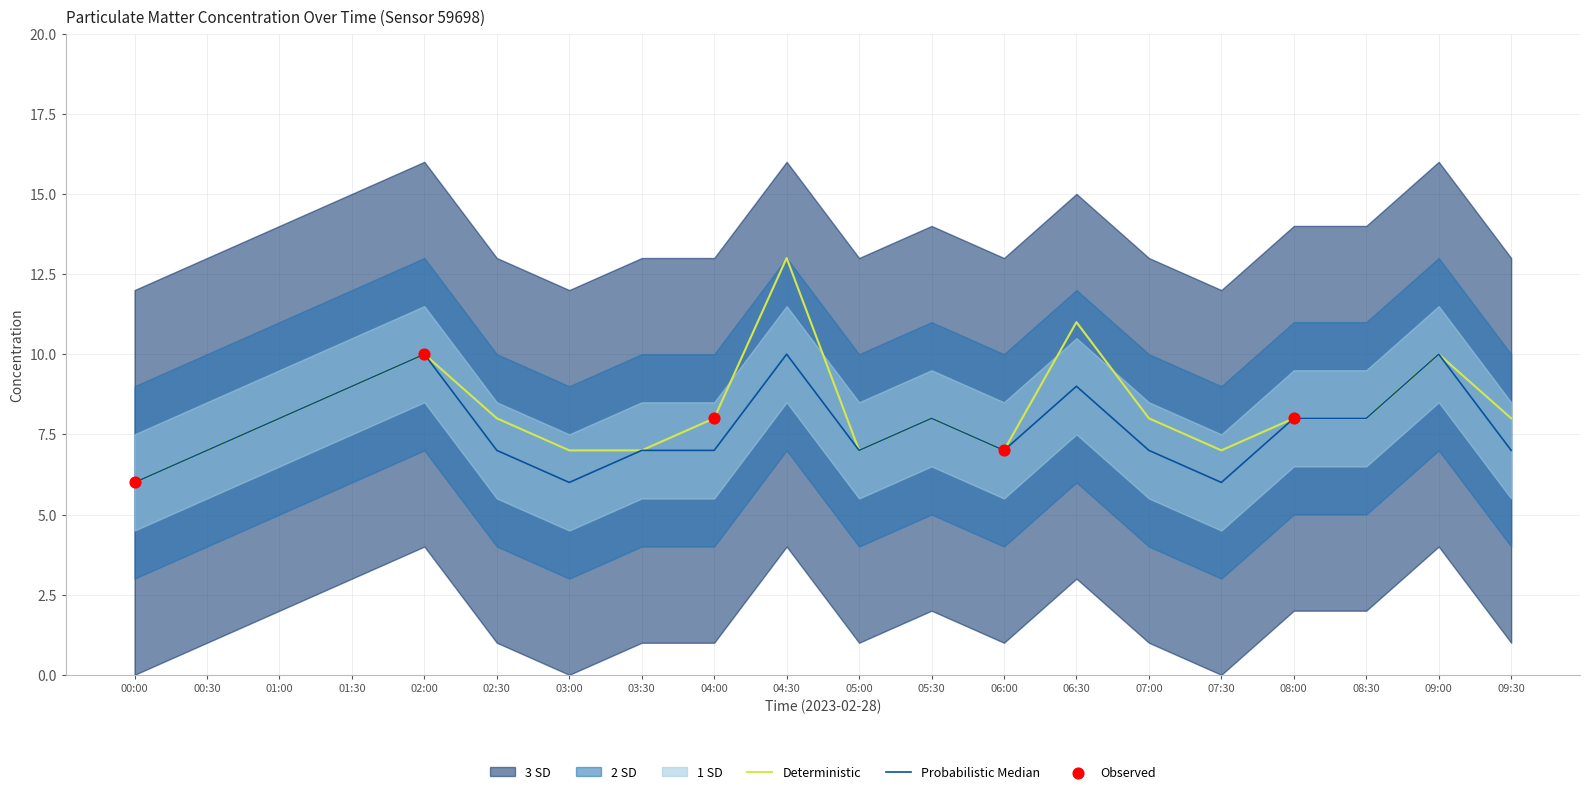

At which category is the sum across all series the highest?

04:30